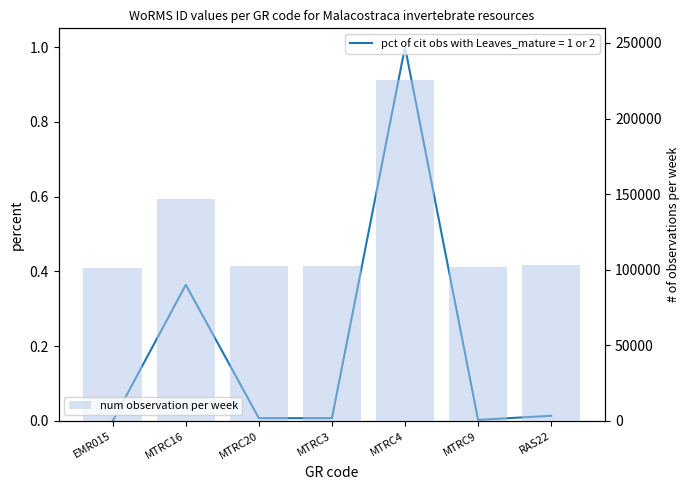

Are the bars grouped side by side (vs. stacked)?

No